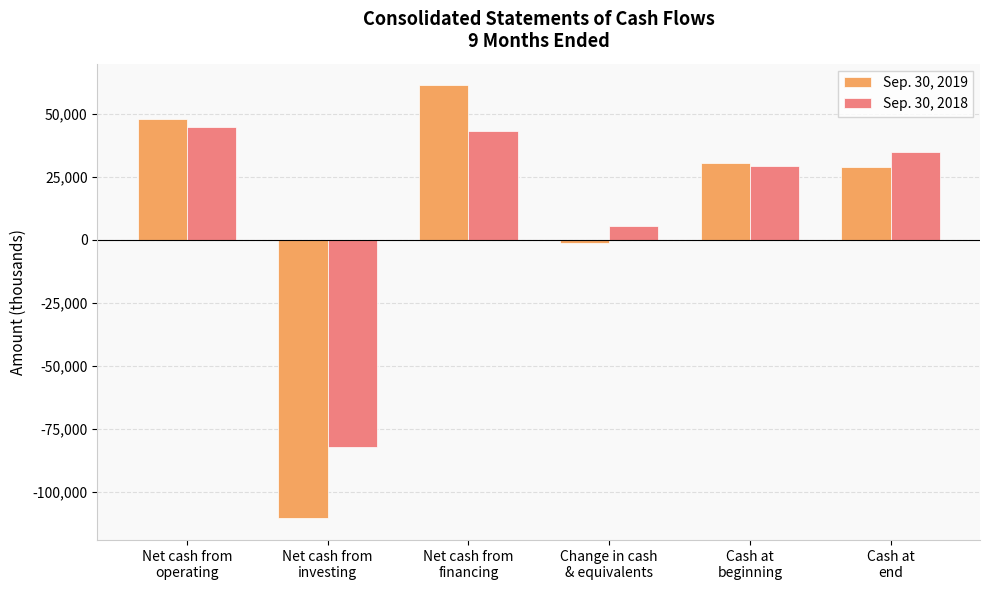

What is the difference between the second highest and second lowest values in the Sep. 30, 2019 series?

49343